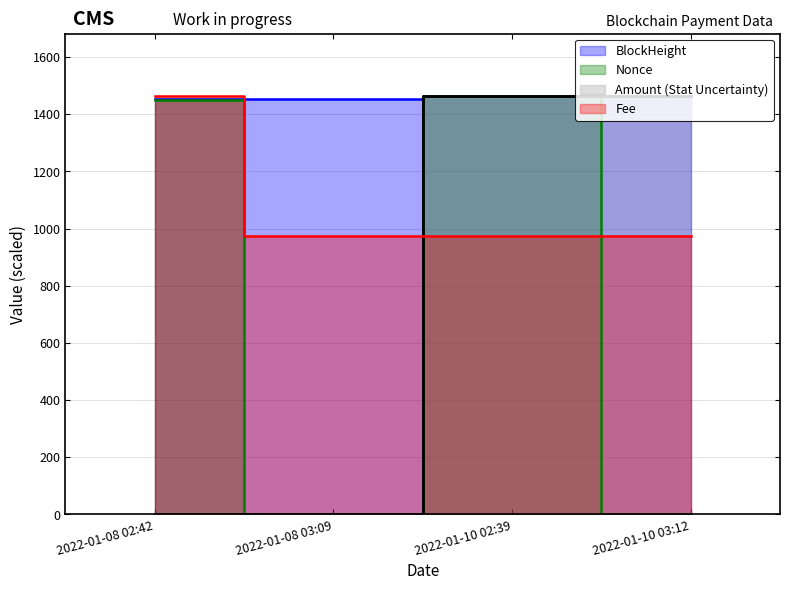

What is the average value of the Nonce series?

728.1